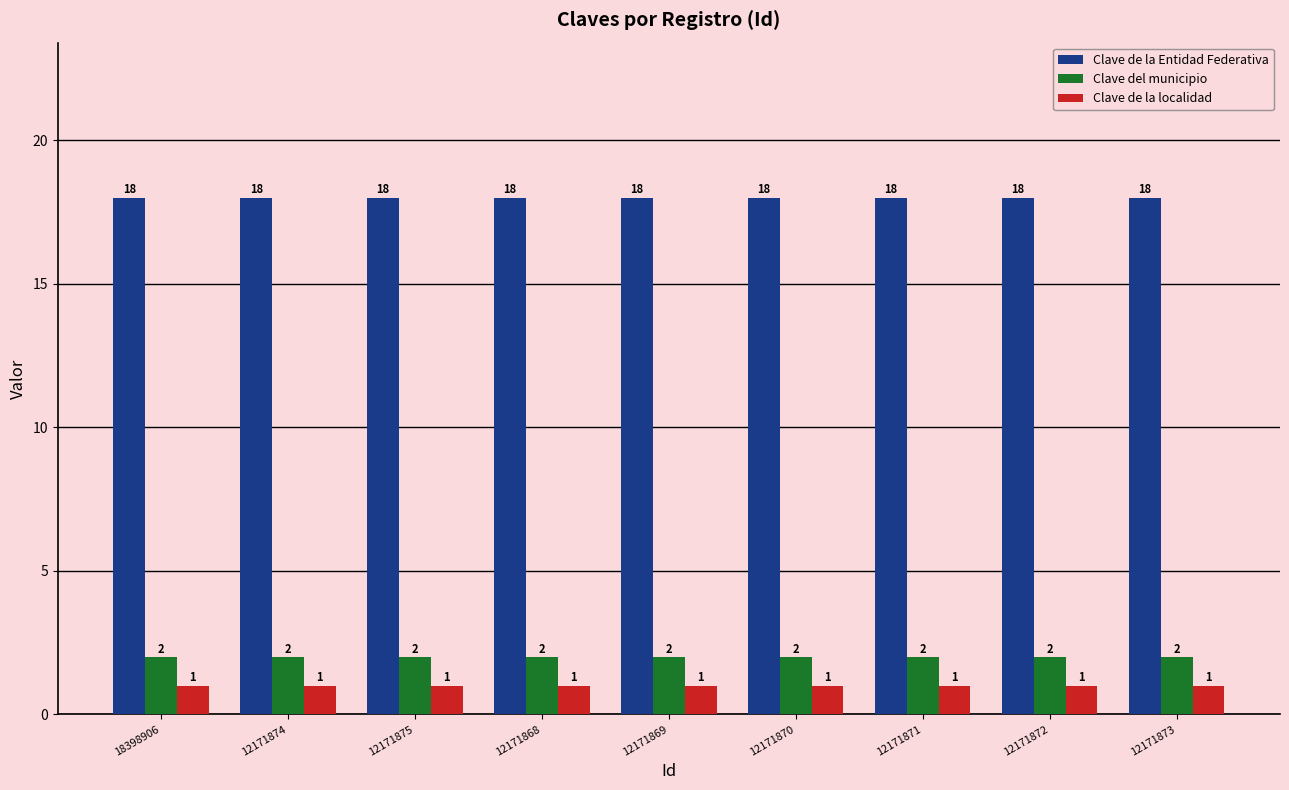

Does the chart contain stacked bars?

No